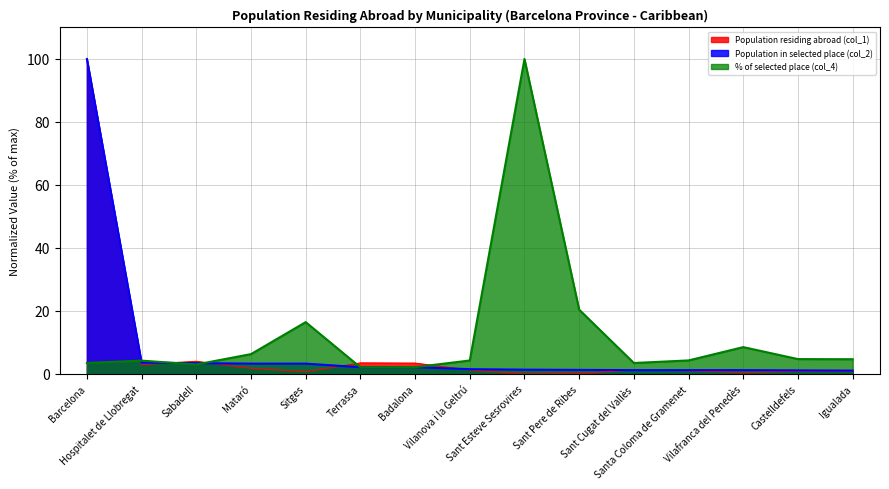

Between which two adjacent categories do Population in selected place (col_2) and % of selected place (col_4) first intersect?

Barcelona and Hospitalet de Llobregat